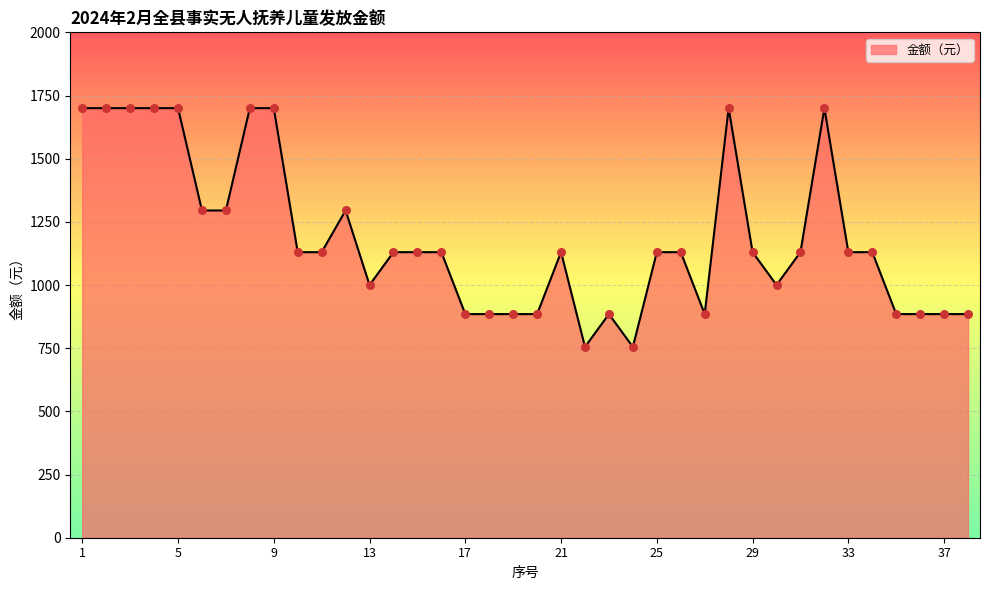

What is the maximum value shown in the chart?

1700